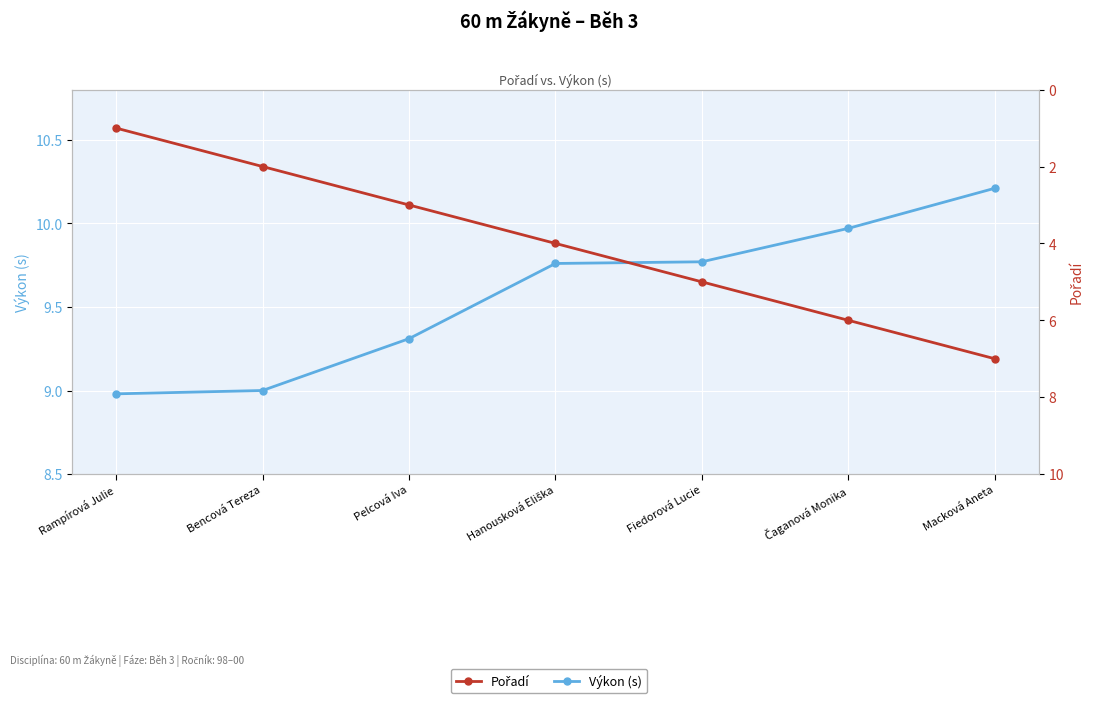

At how many categories does at least one series exceed 3?

7